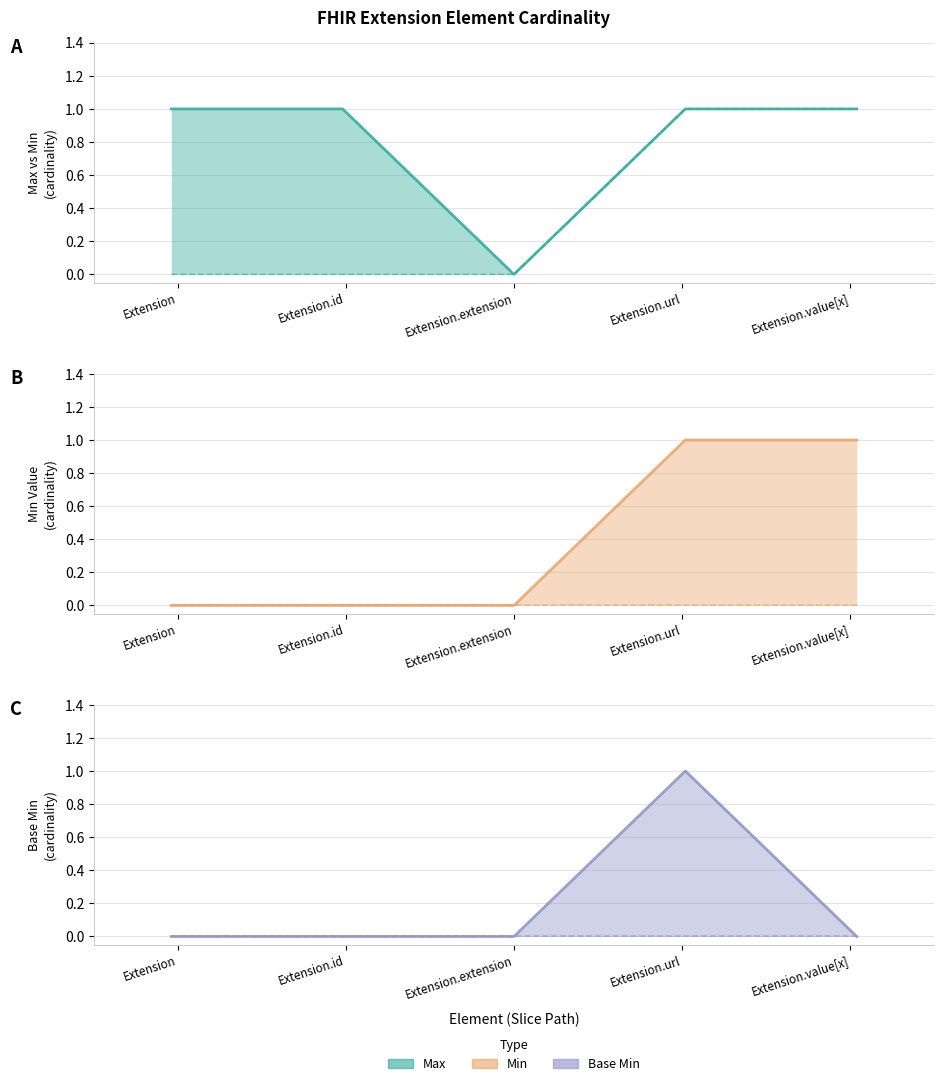

The Max Value (lower) series shows 0 at Extension.extension. True or false?

True